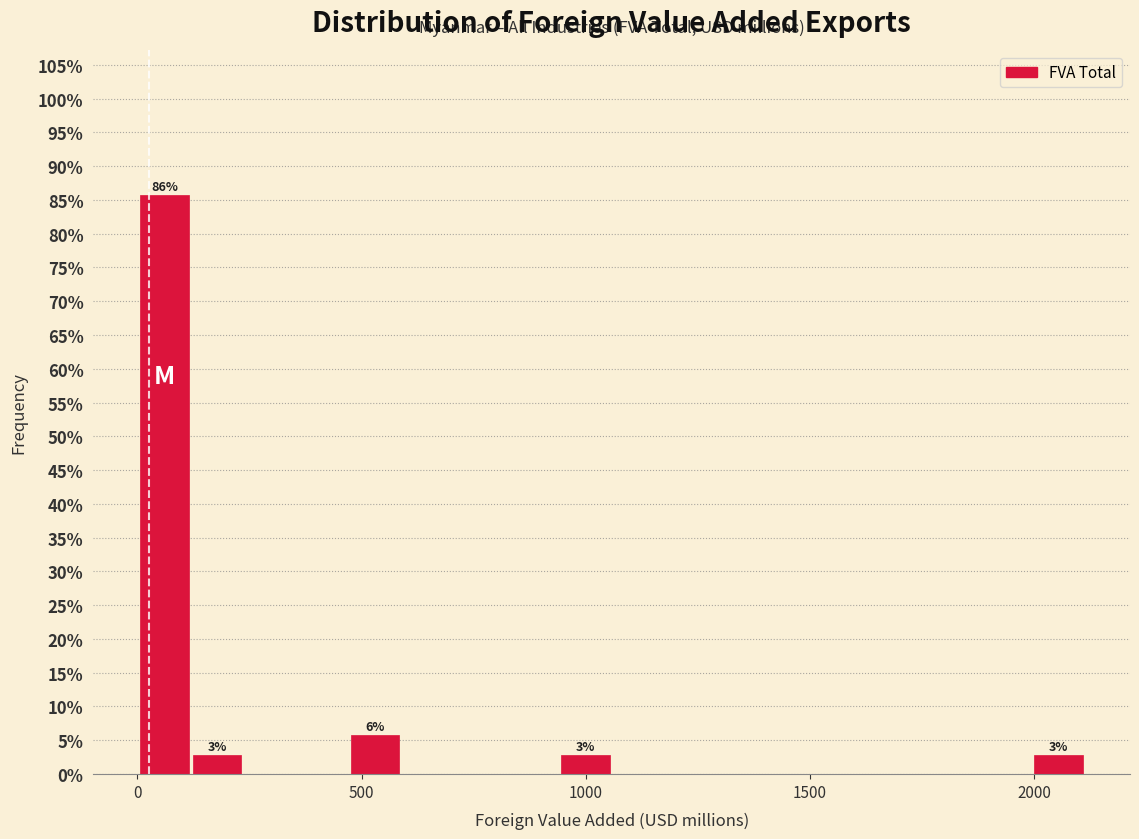

Around what value on the x-axis is the tallest bar? Give the approximate position of its centre, as read against the axis.

50